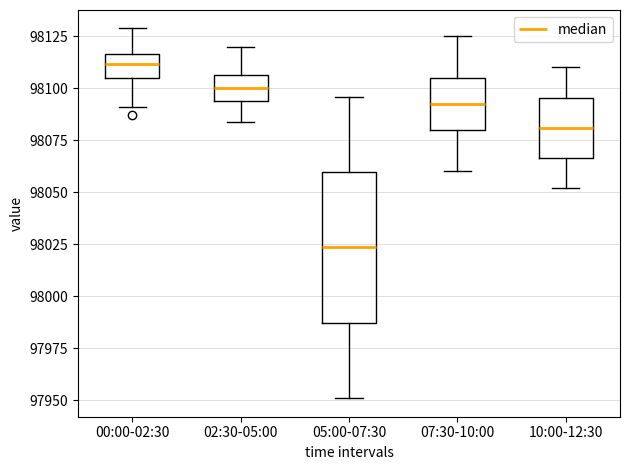

Comparing the boxes themselves (not the whiskers), which one is the tallest?

05:00-07:30